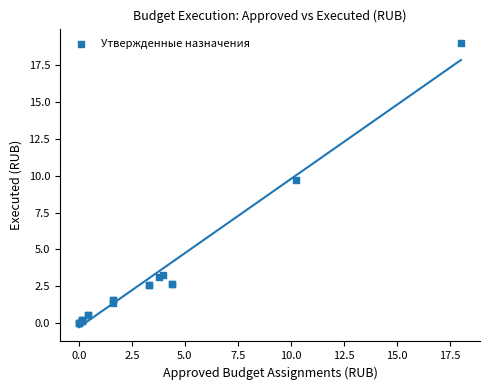

What Y value in the scatter plot is closest to 9?

9.7